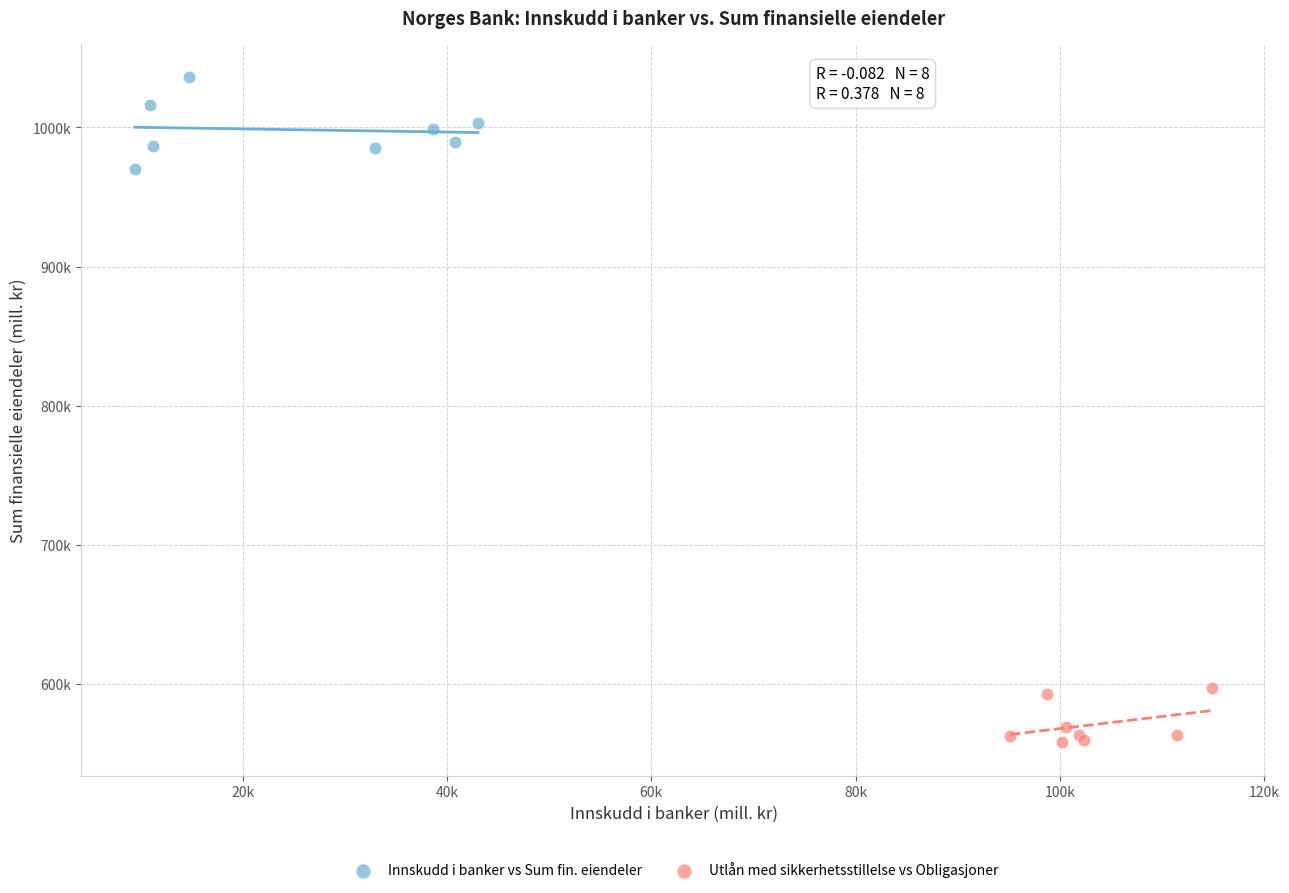

What are all the series names shown in the legend?

Innskudd i banker vs Sum fin. eiendeler, Utlån med sikkerhetsstillelse vs Obligasjoner